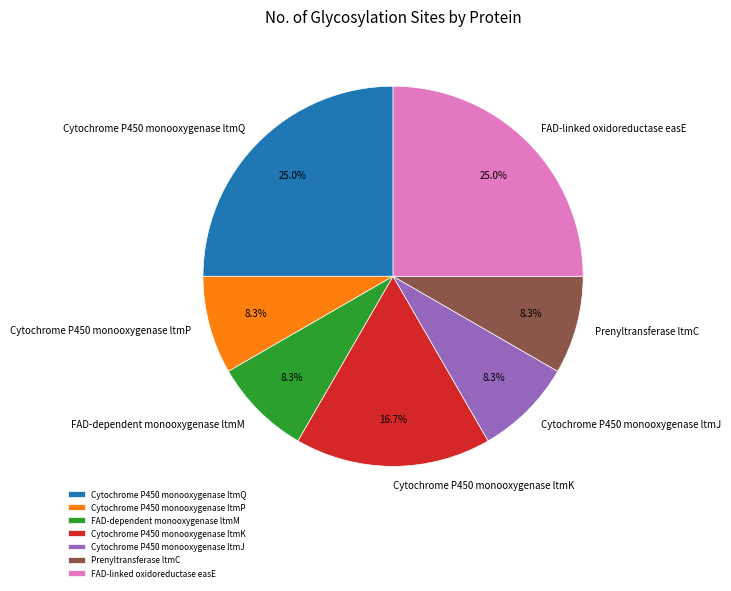

True or false: Cytochrome P450 monooxygenase ltmQ accounts for 25% of the total.

True